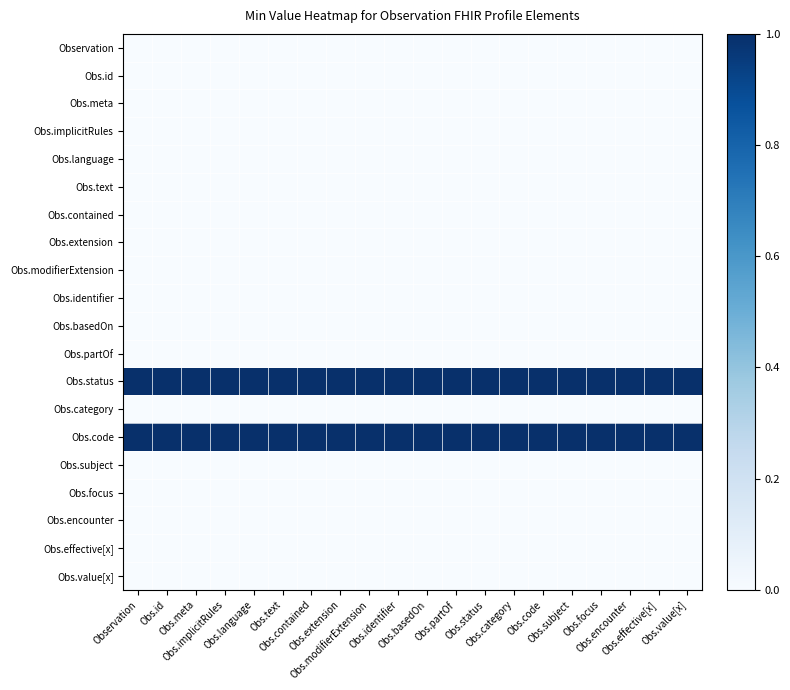

At which category is the sum across all series the highest?

Observation